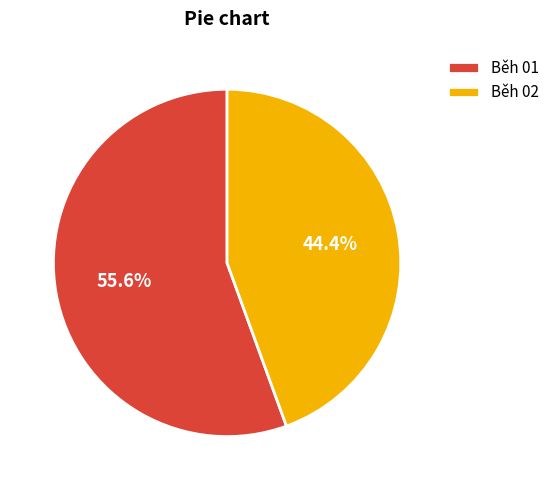

To the nearest percent, what portion does Běh 01 represent?

56%